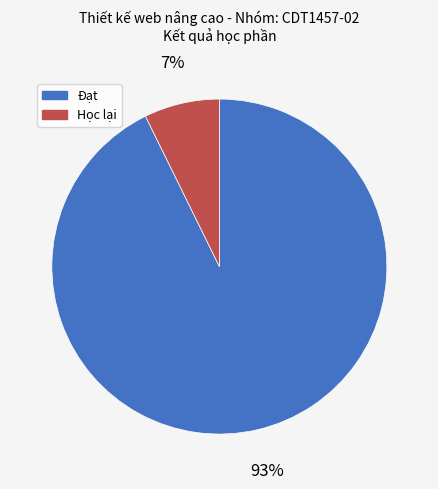

To the nearest percent, what portion does Đạt represent?

93%